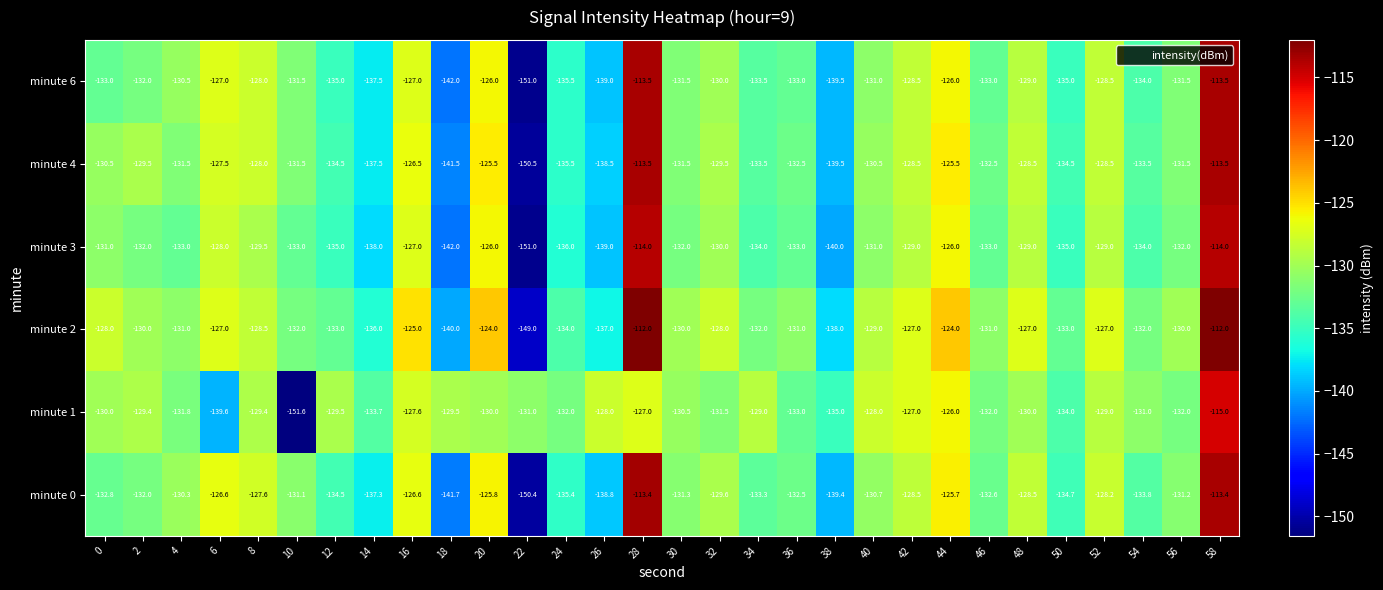

The value of minute 1 at 12 is -232.7. True or false?

False